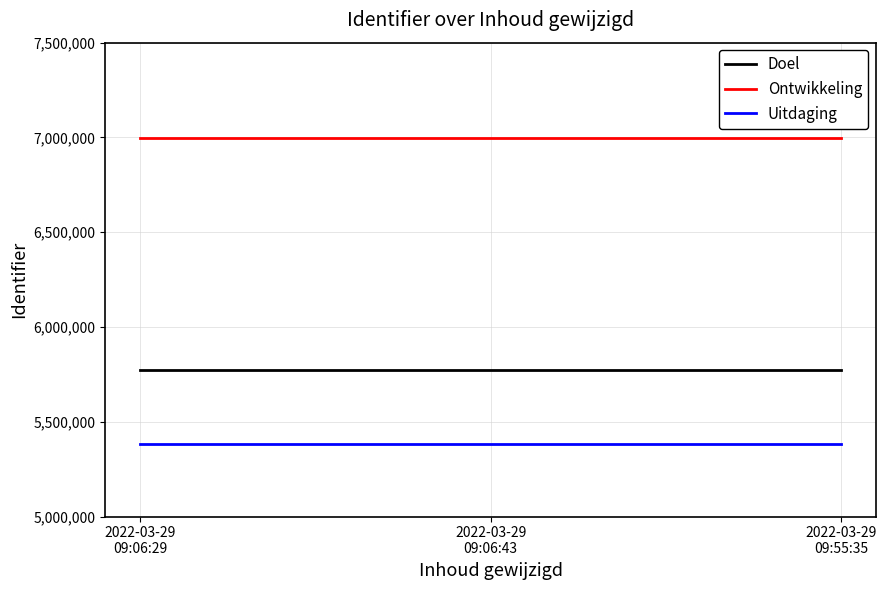

Which series has the largest total across all categories?

Ontwikkeling